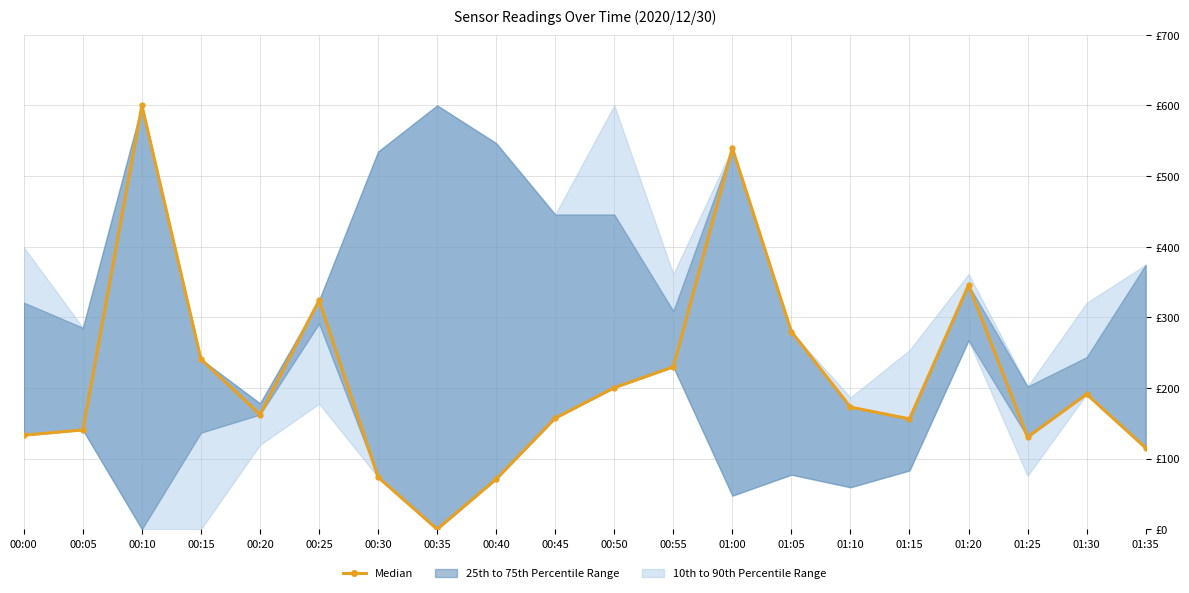

Is it true that the value at 01:20 is 345.7?

True